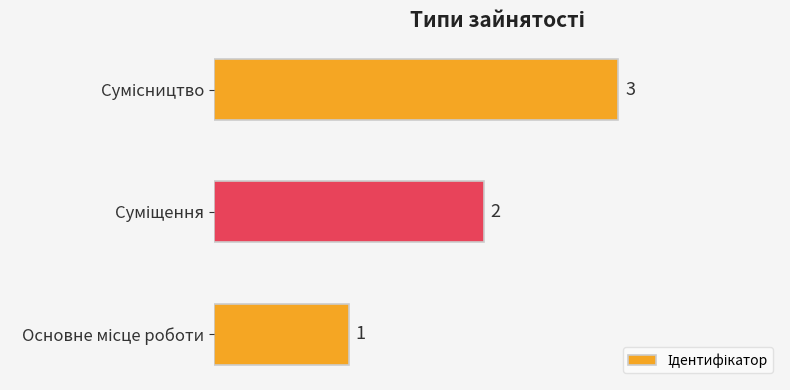

Count the values in the range 1 to 3.

3